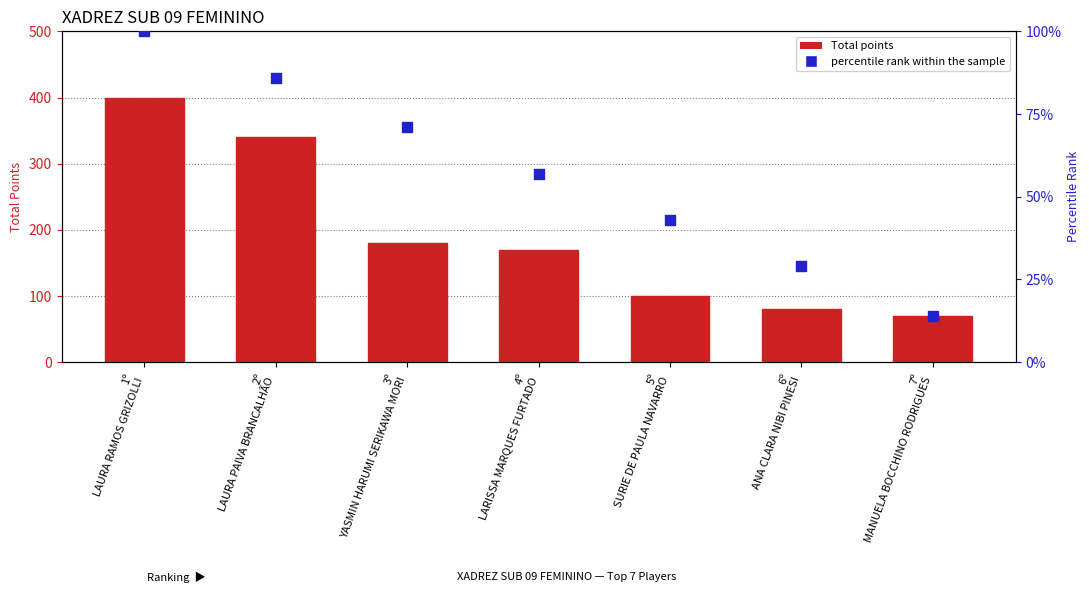

At how many categories does at least one series exceed 119?

4